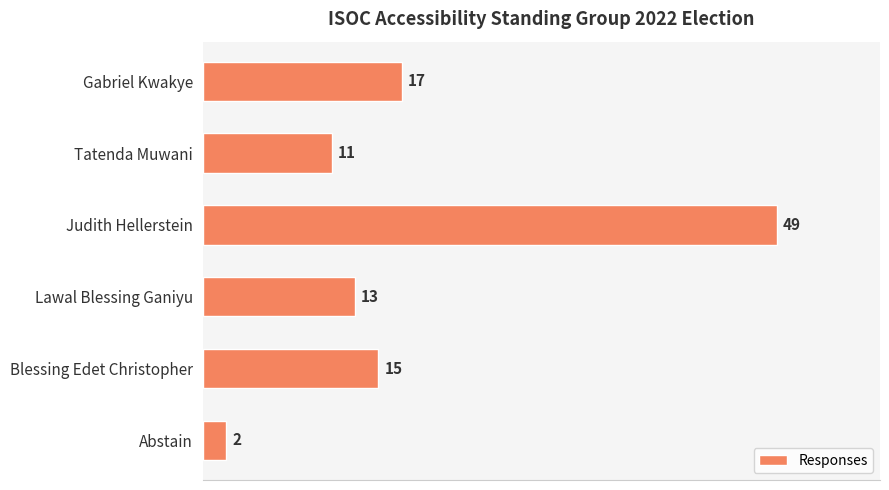

At which label is the value closest to 25?

Gabriel Kwakye